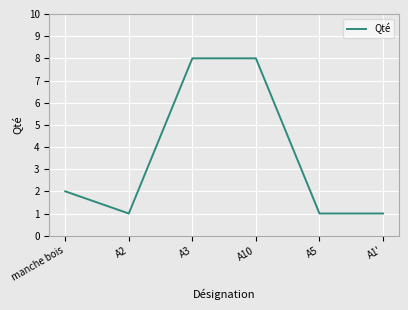

What position from the right is A3?

4